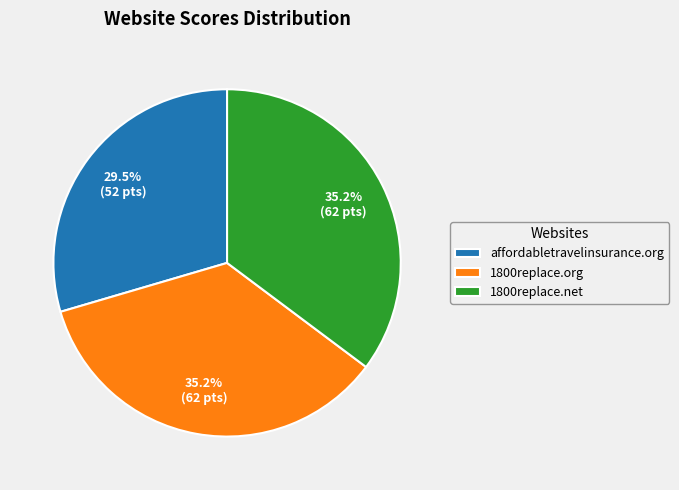

How many slices are in this pie chart?

3